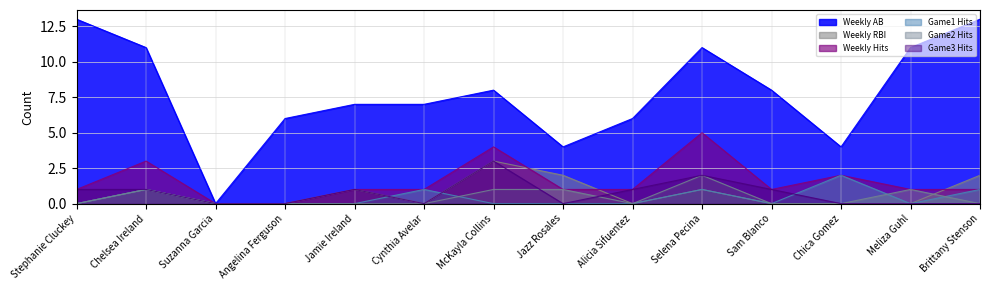

True or false: Weekly Hits and Game1 Hits intersect in this chart.

False